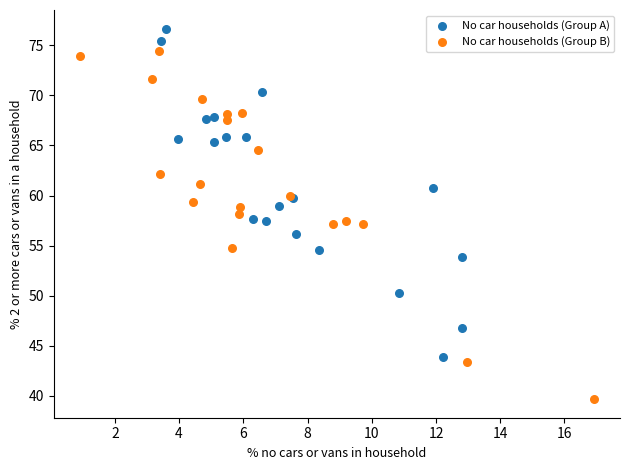

Which series contains the highest Y value?

No car households (Group A)